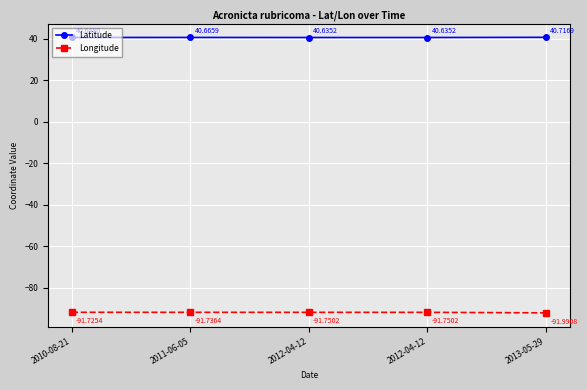

Rank the series by their maximum value, from lowest to highest.

Longitude, Latitude